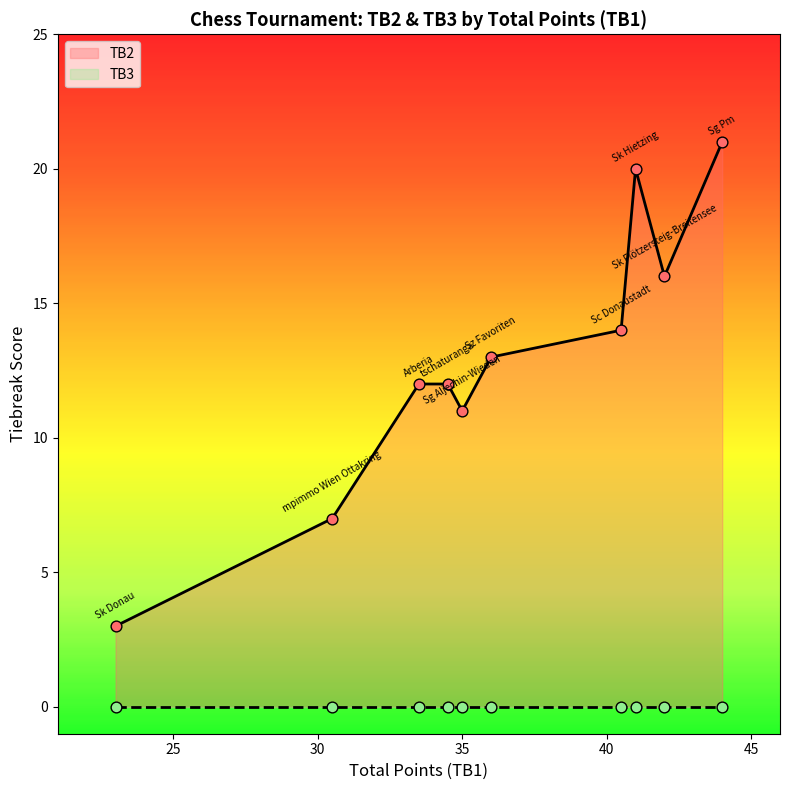

At which category is the sum across all series the highest?

Sg Pm